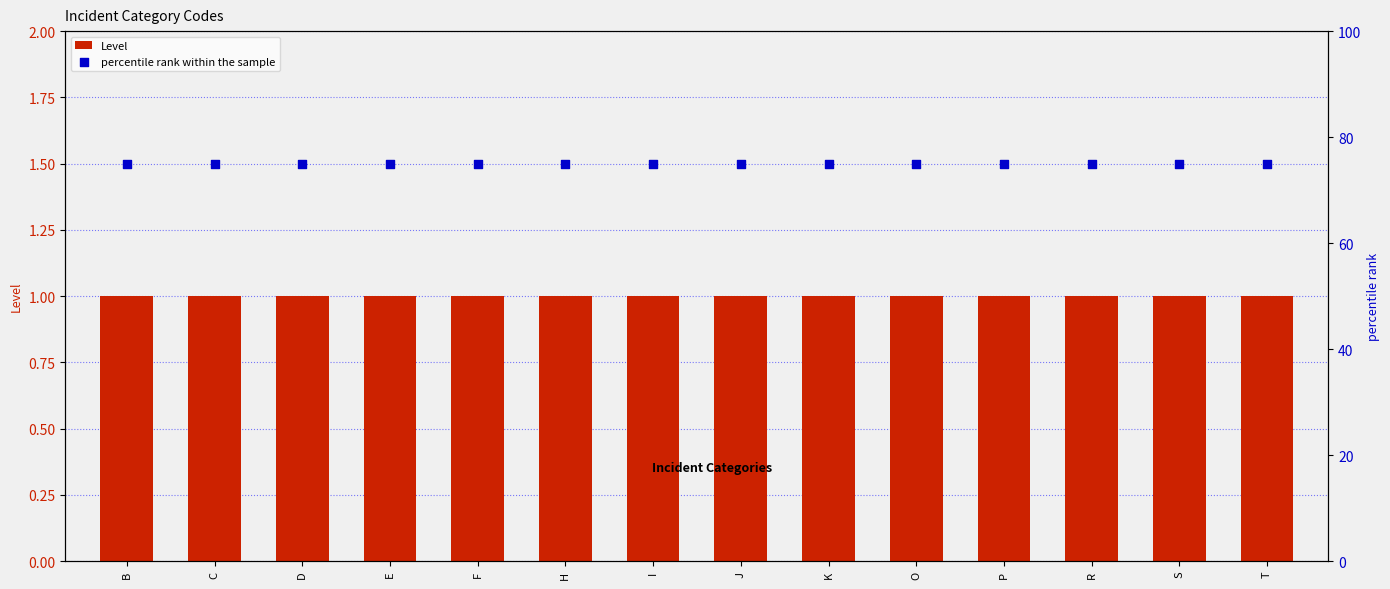

What is the total value across all series at E?

76